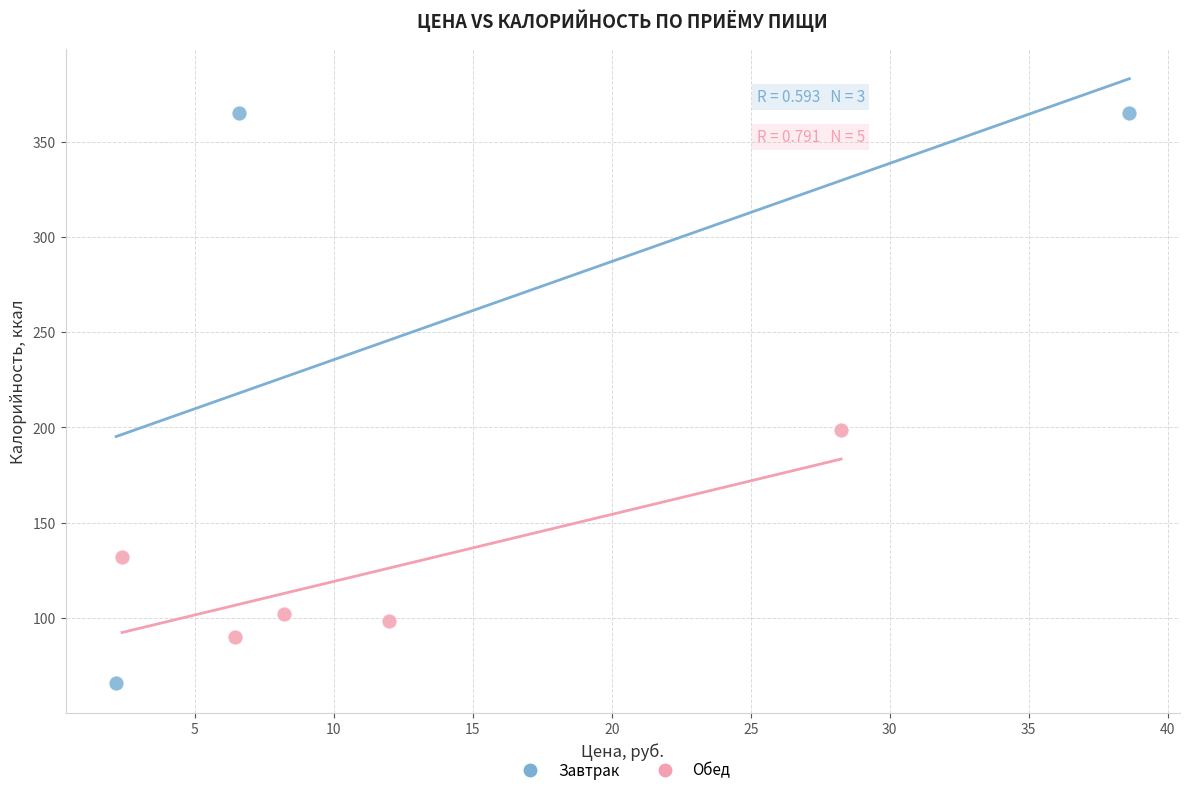

Which series reaches the minimum Y coordinate?

Завтрак